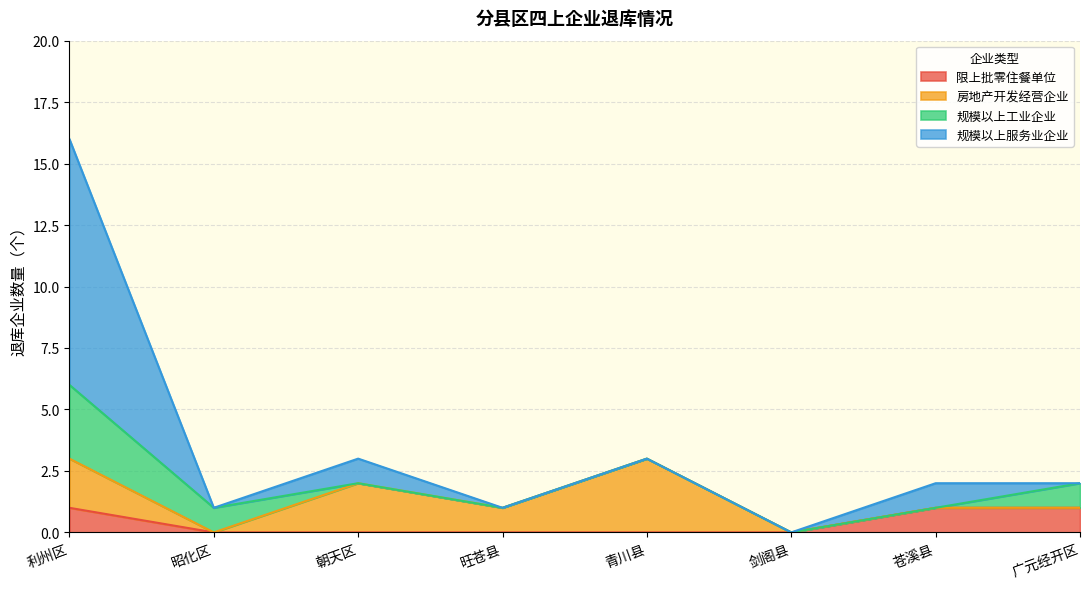

What are all the series names shown in the legend?

限上批零住餐单位, 房地产开发经营企业, 规模以上工业企业, 规模以上服务业企业